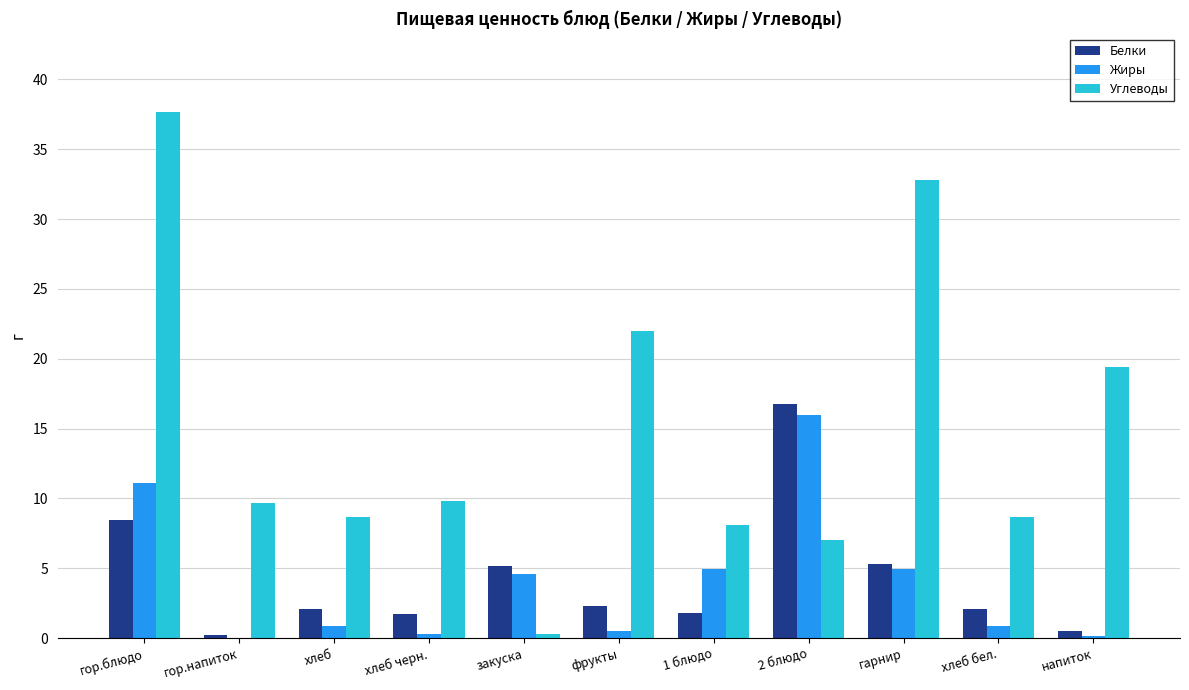

What is the average value of the Белки series?

4.2